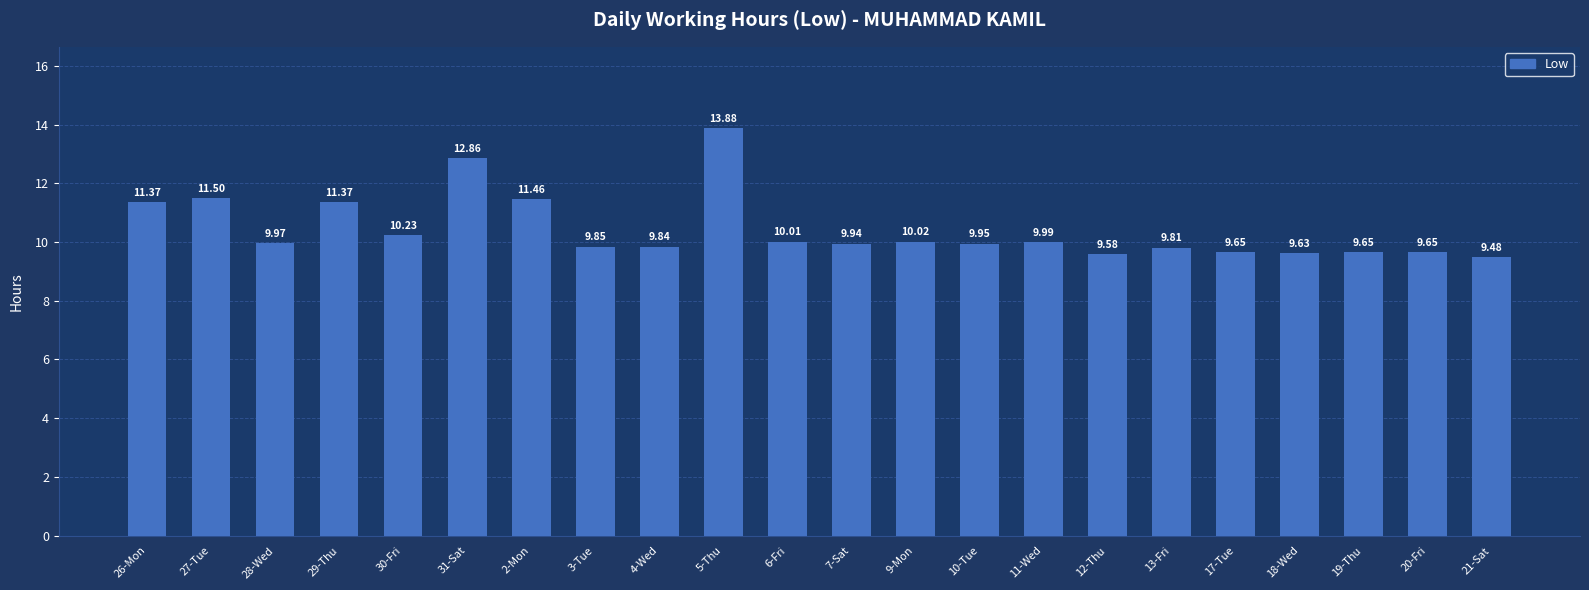

What is the difference between the maximum and minimum values?

4.4